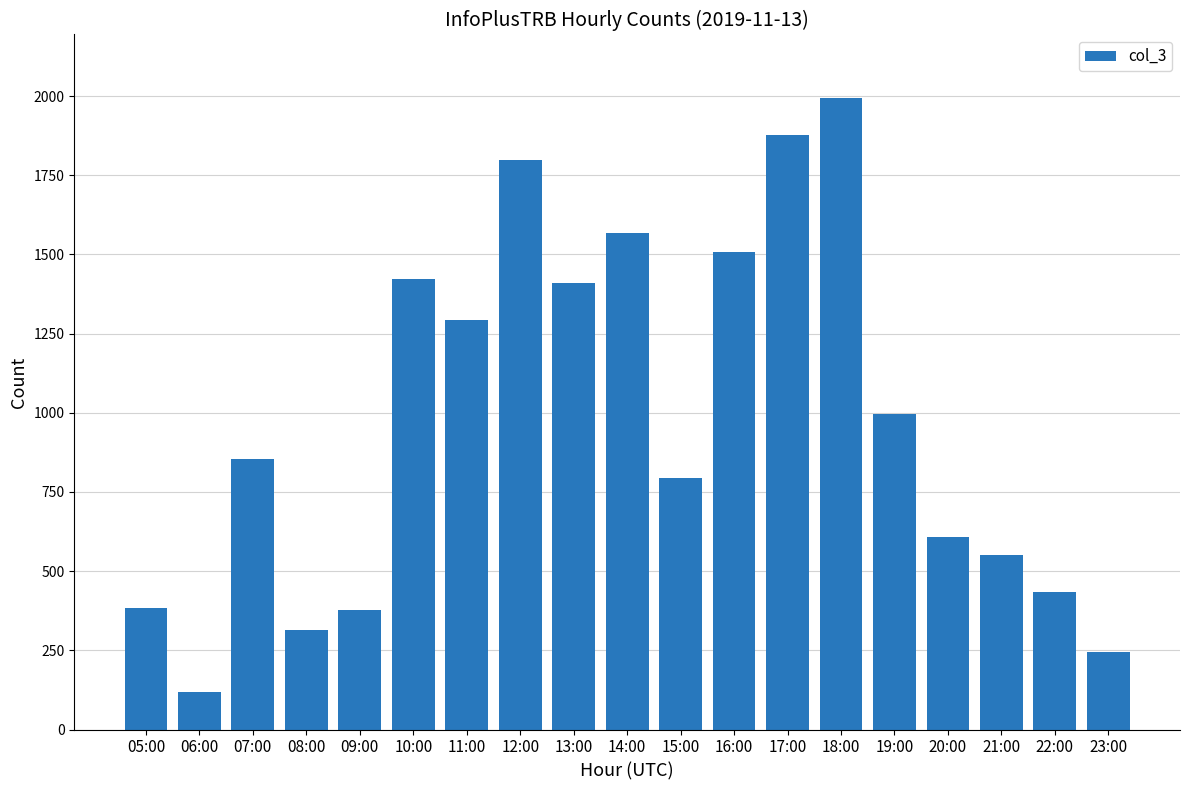

Between 23:00 and 13:00, which is larger?

13:00